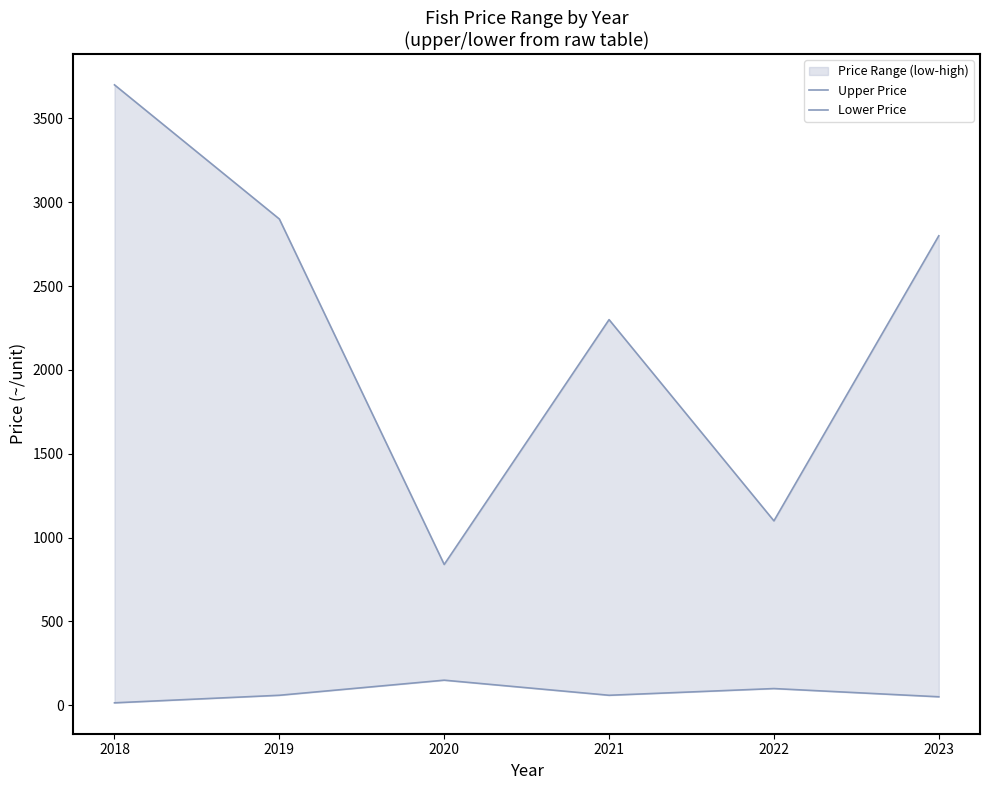

True or false: Lower Price and Upper Price cross at least once.

False